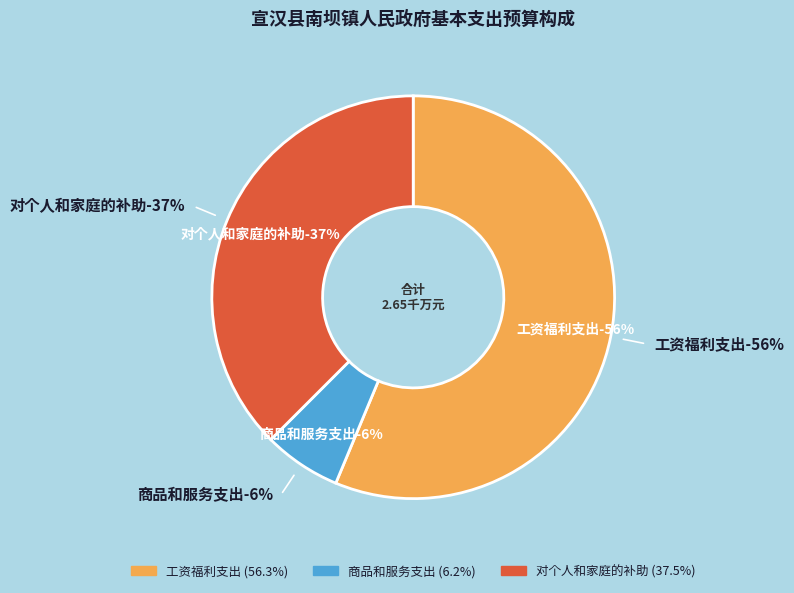

Which slice represents more than half of the pie?

工资福利支出